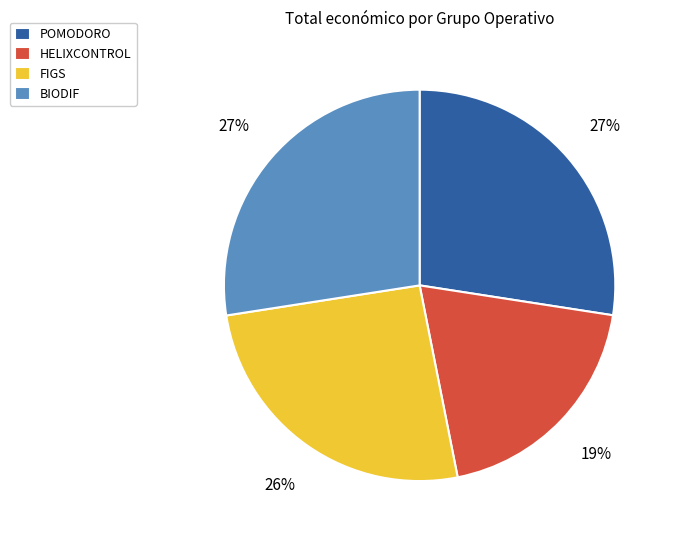

To the nearest percent, what is the difference between the largest and smallest slice percentages?

8%